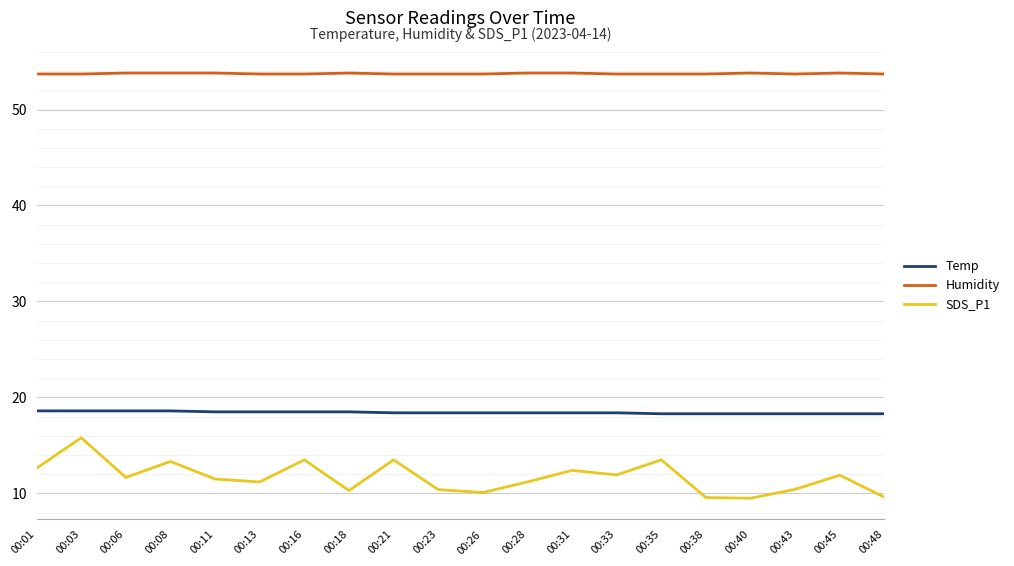

Is it true that SDS_P1 equals 13.5 at 00:16?

True